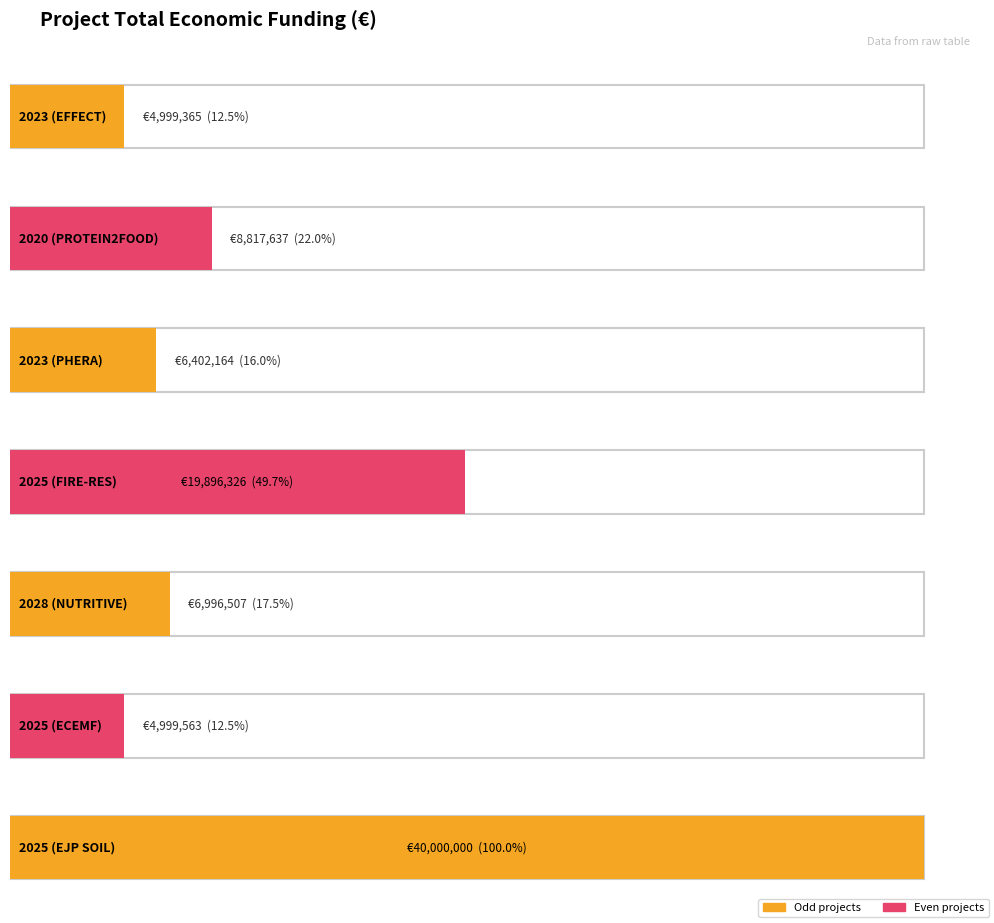

Rank the categories by value from highest to lowest.

2025 (EJP SOIL), 2025 (FIRE-RES), 2020 (PROTEIN2FOOD), 2028 (NUTRITIVE), 2023 (PHERA), 2025 (ECEMF), 2023 (EFFECT)